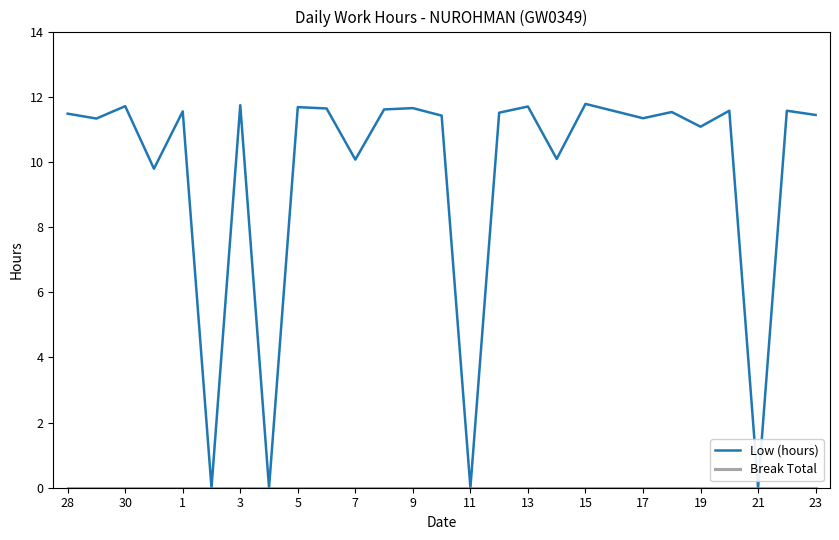

What is the difference between the maximum and minimum values in the Low (hours) series?

11.8